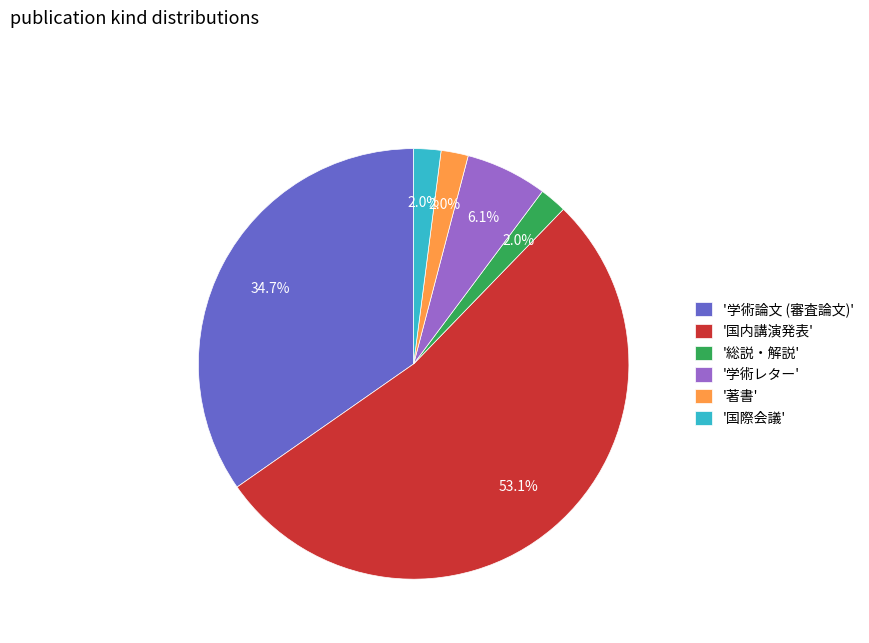

Count the number of slices in the pie.

6